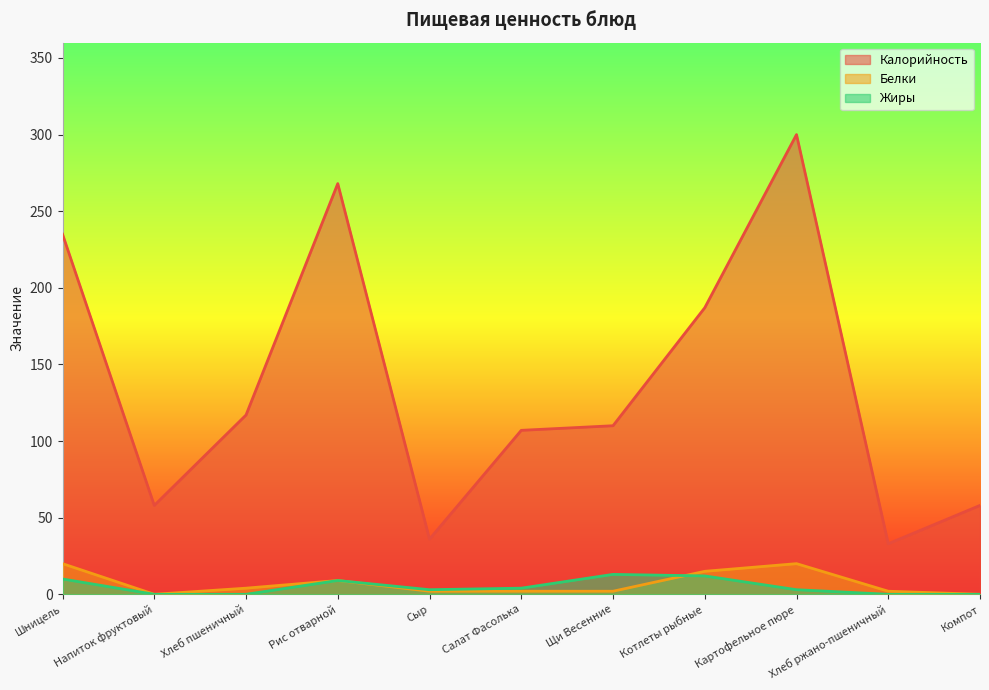

How many lines are shown in the chart?

3